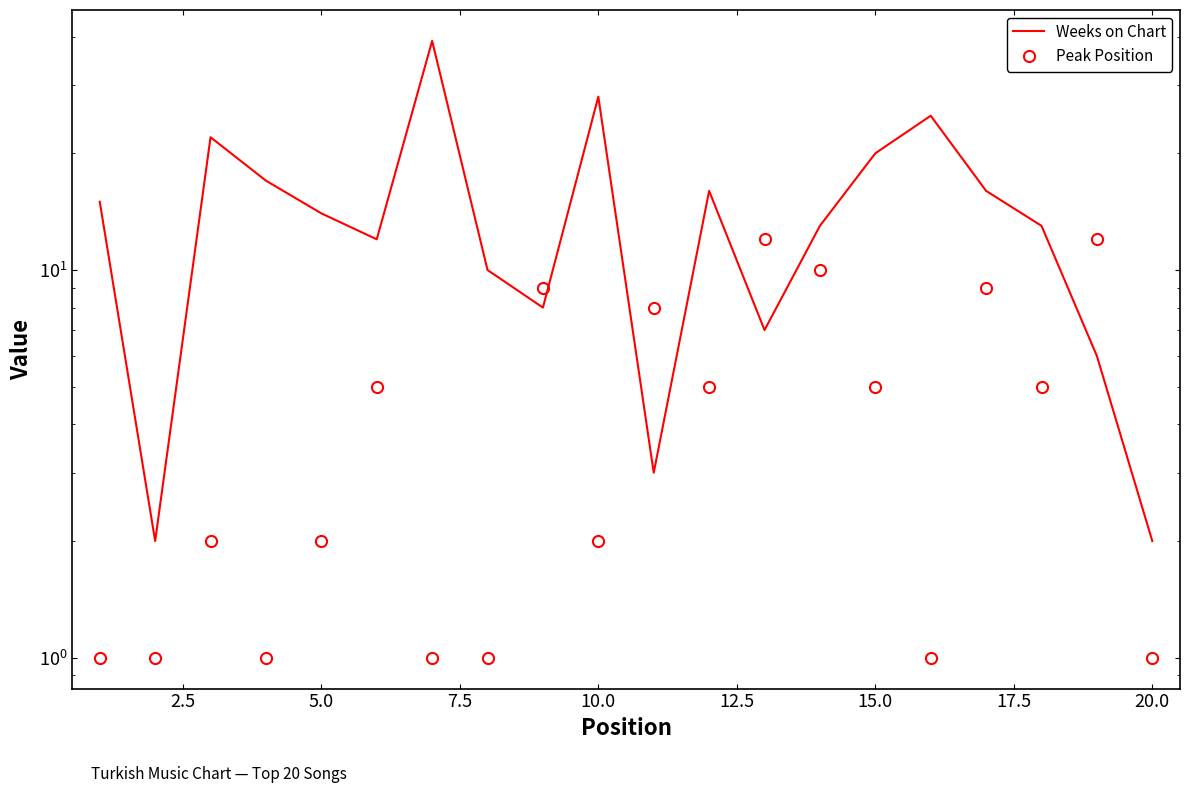

What is the average value of the Peak Position series?

5